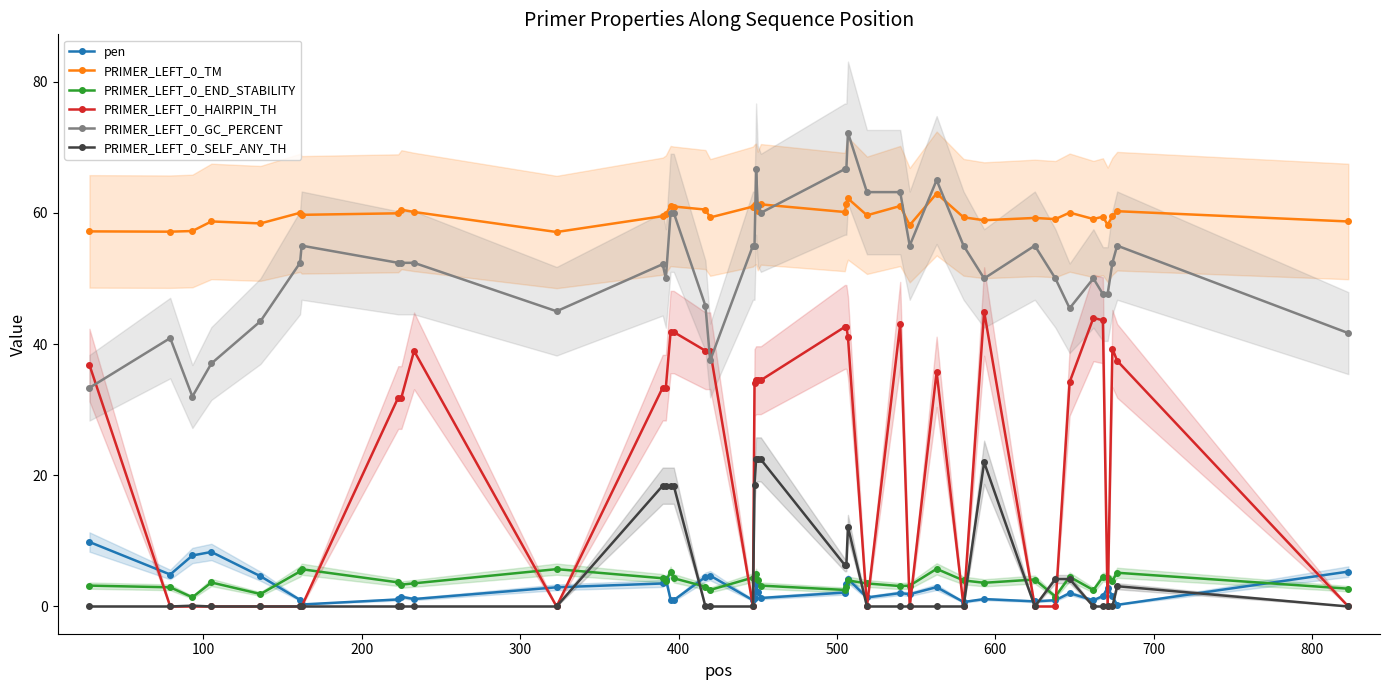

List the series in order of their peak value, lowest first.

PRIMER_LEFT_0_END_STABILITY, pen, PRIMER_LEFT_0_SELF_ANY_TH, PRIMER_LEFT_0_HAIRPIN_TH, PRIMER_LEFT_0_TM, PRIMER_LEFT_0_GC_PERCENT